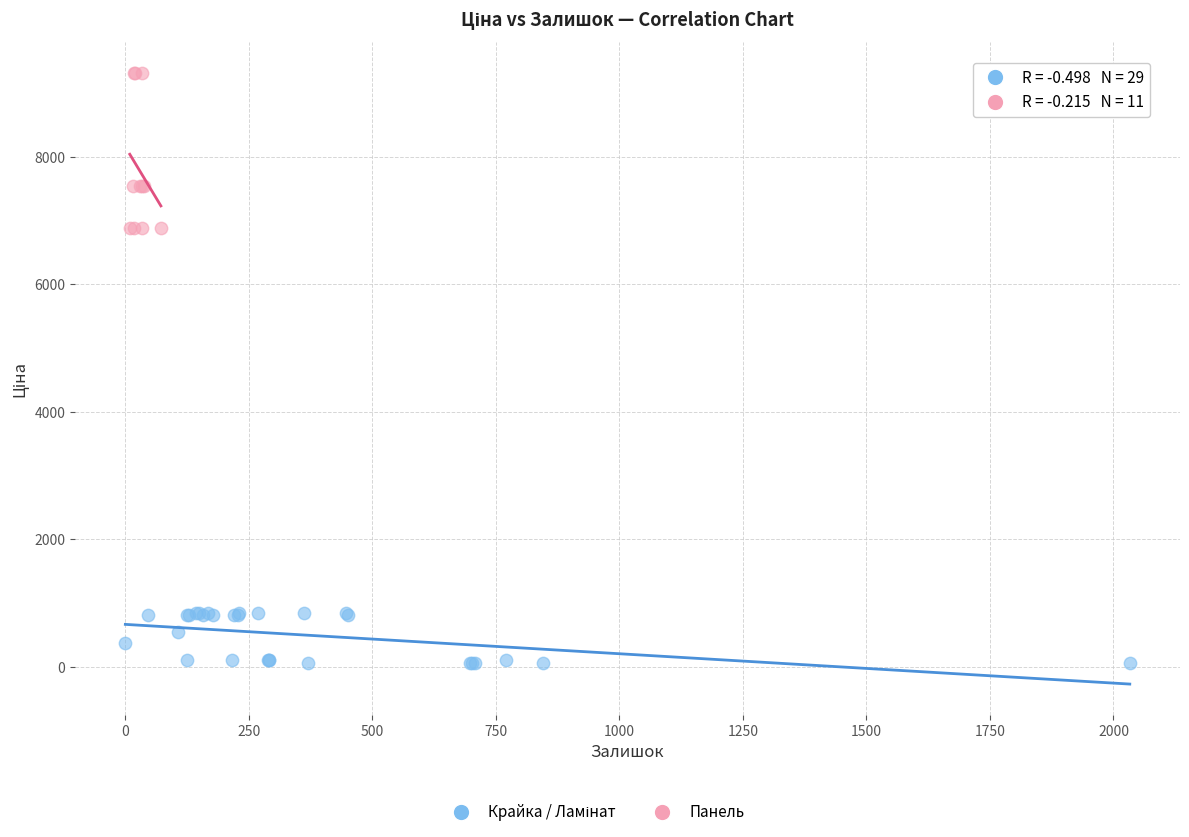

Which series contains the highest Y value?

Панель